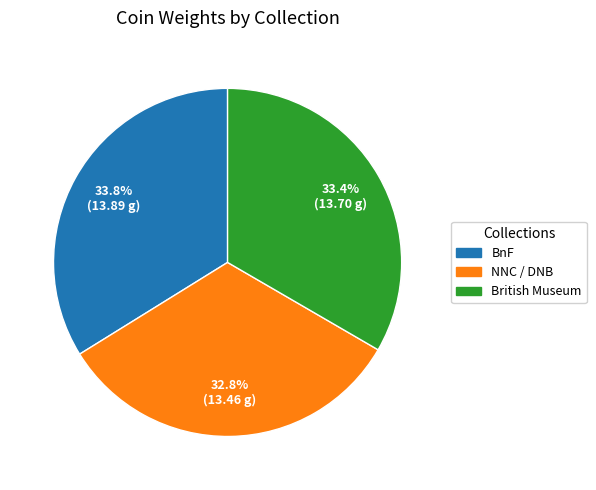

Is there a majority slice in this chart?

No